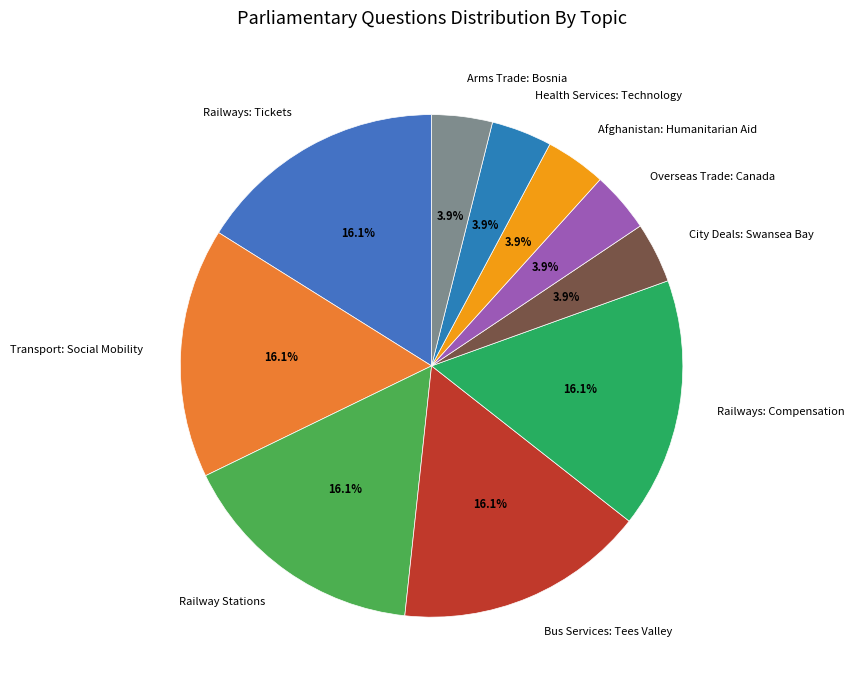

What is the ratio of the value at Health Services: Technology to the value at Afghanistan: Humanitarian Aid?

1.0